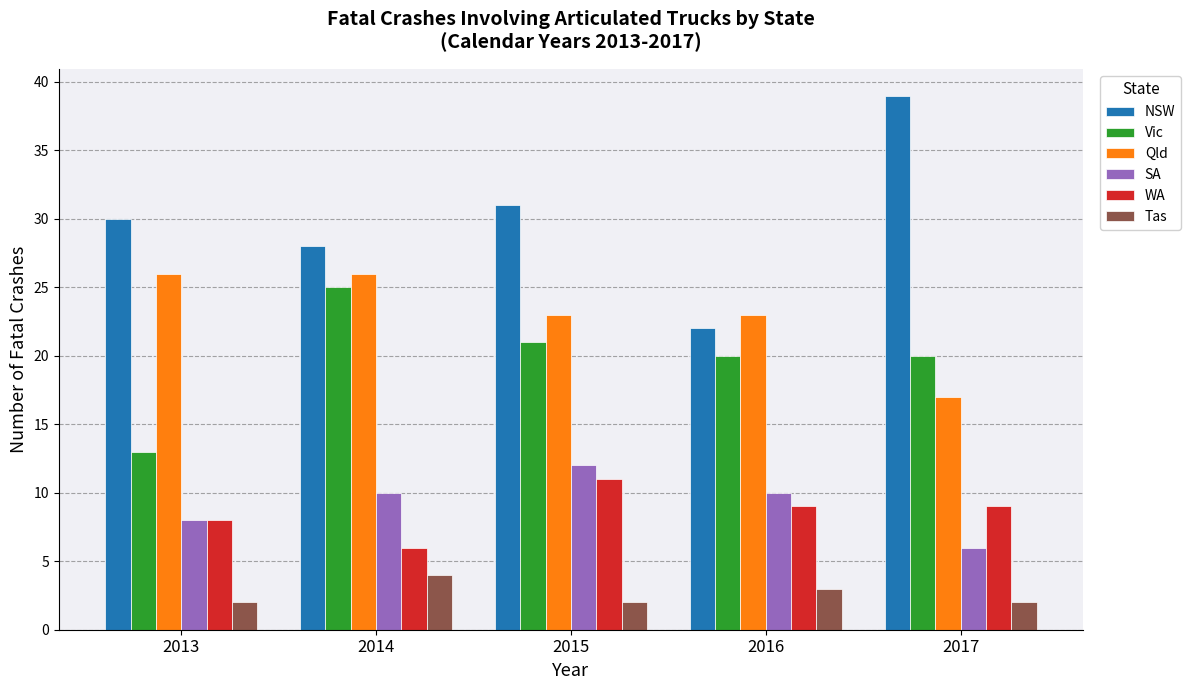

Which series has the largest total across all categories?

NSW